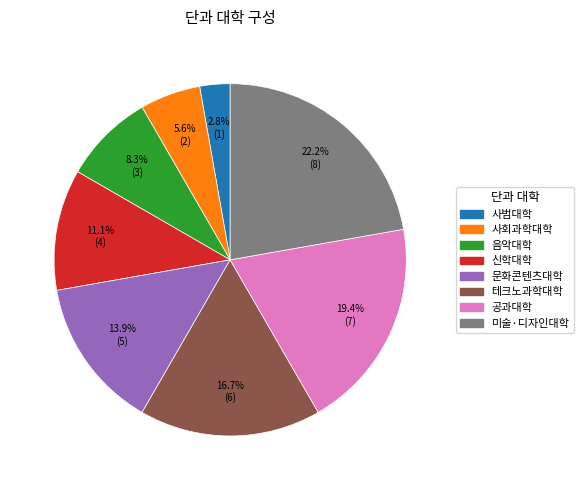

Count the number of slices in the pie.

8